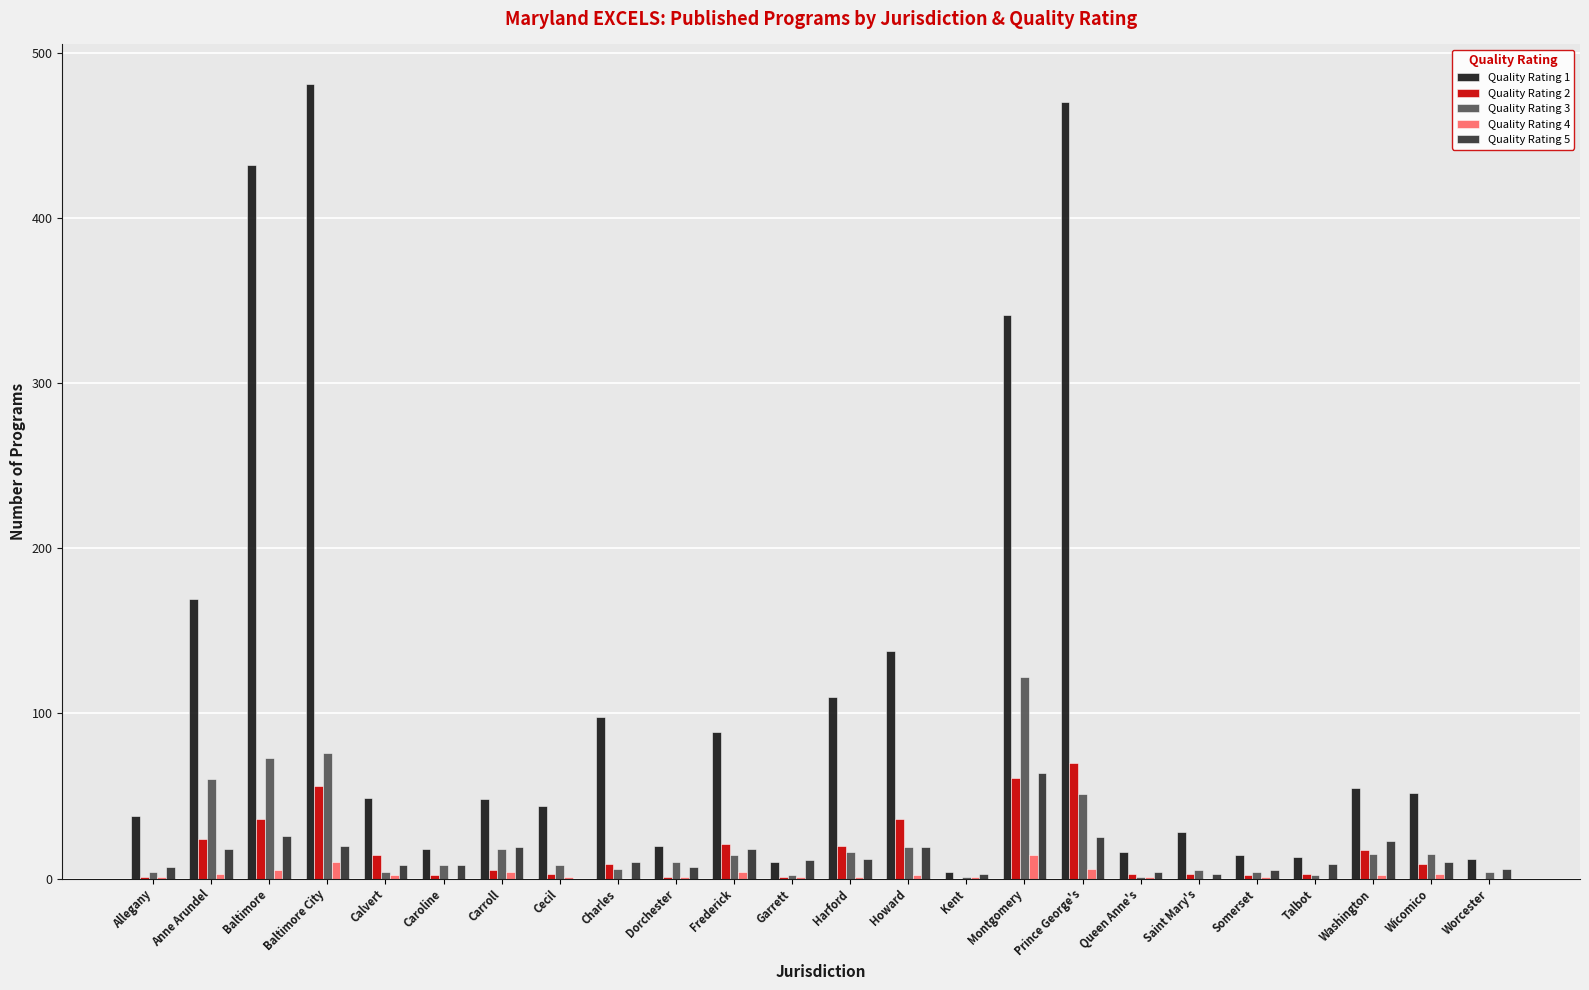

Which series has the largest total across all categories?

Quality Rating 1